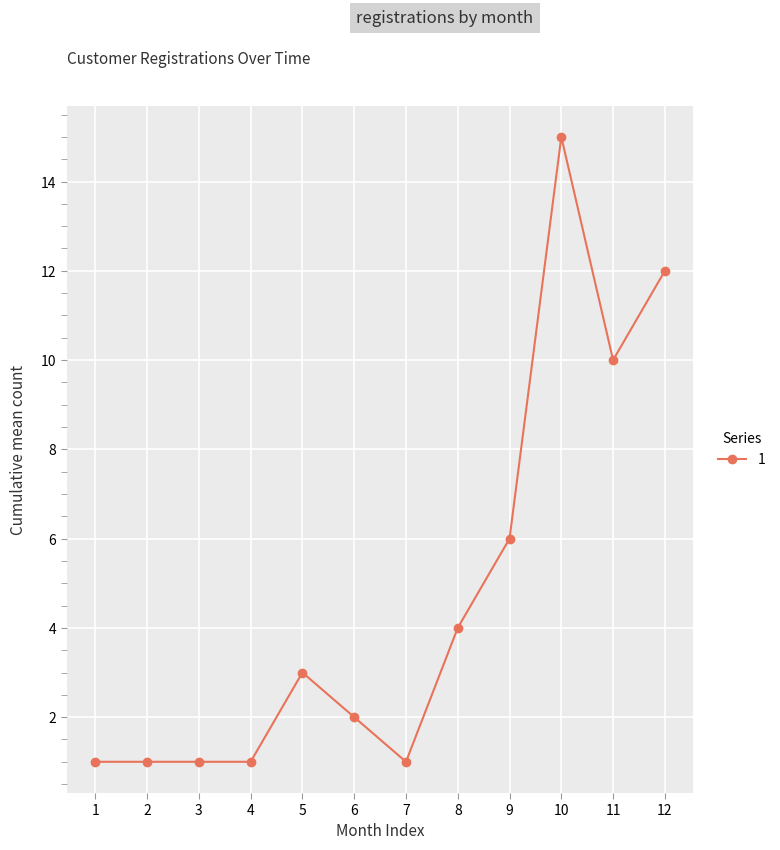

The chart shows a value of 5 at 5. True or false?

False